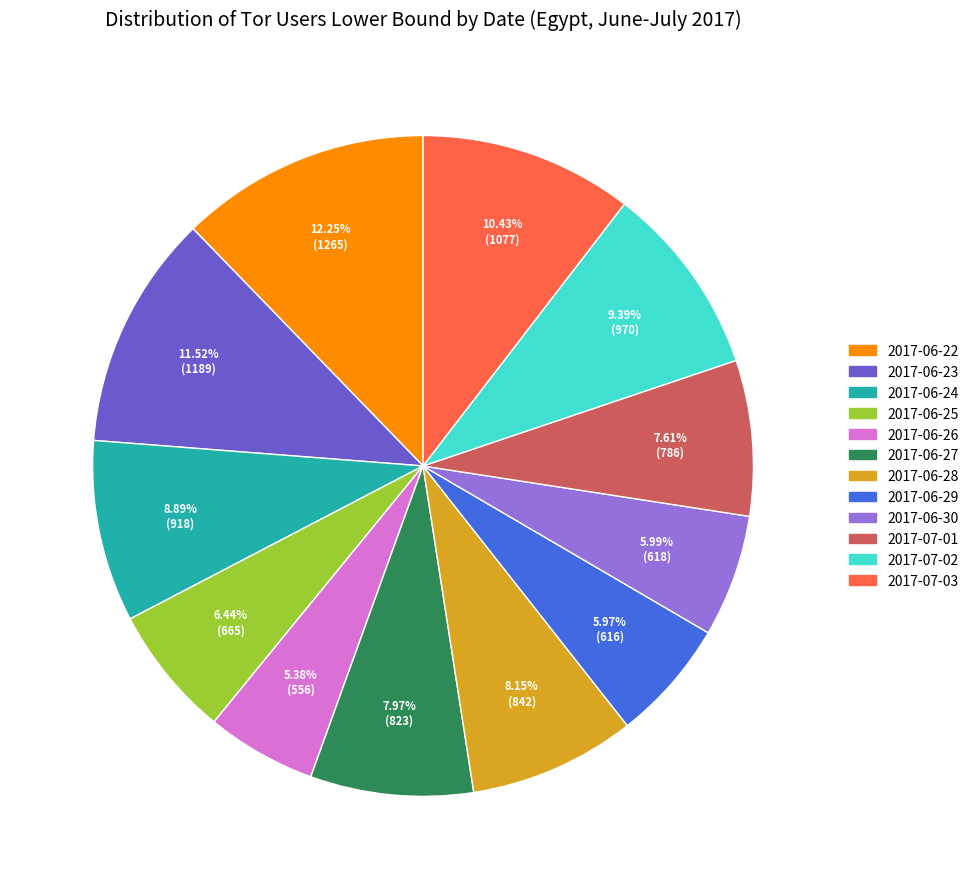

True or false: 2017-06-30 accounts for 15% of the total.

False